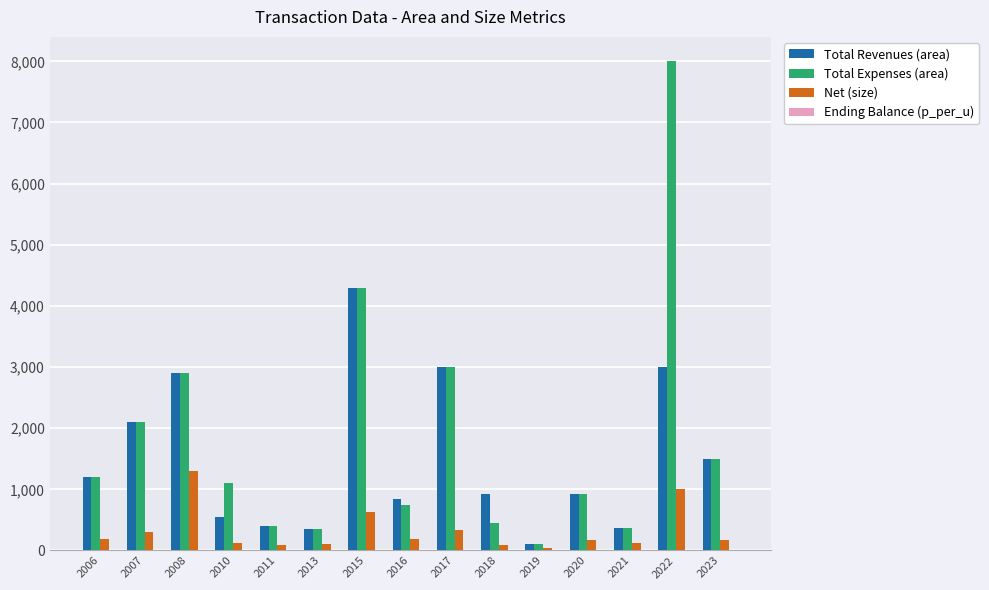

At which label does Total Revenues (area) reach its peak?

2015